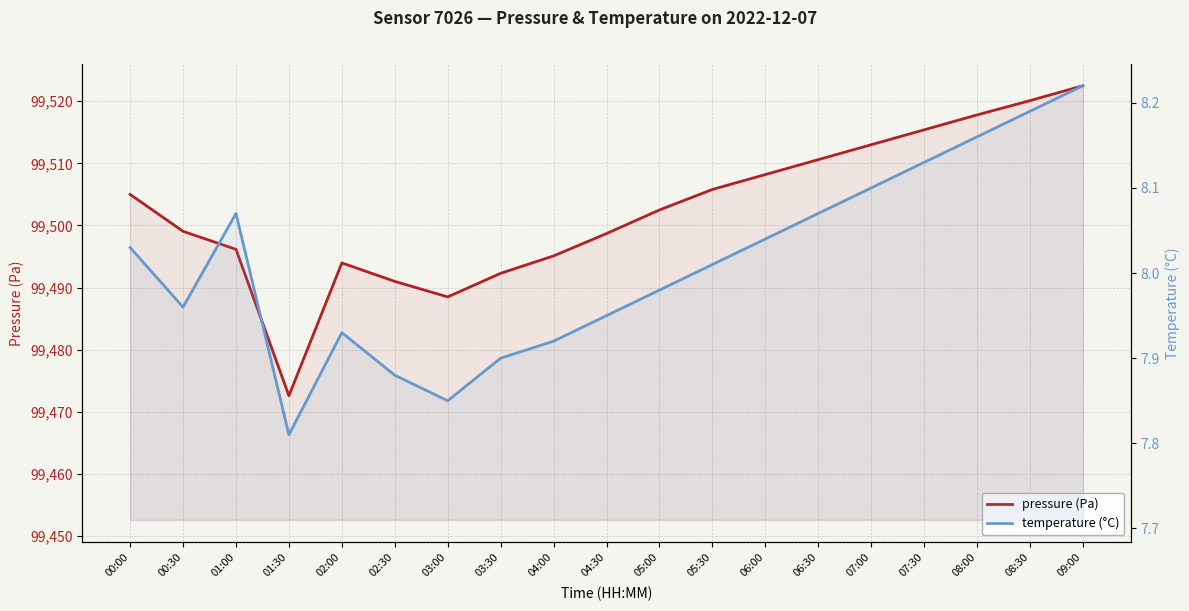

Rank the series at 04:30 from highest to lowest value.

pressure (Pa), temperature (°C)